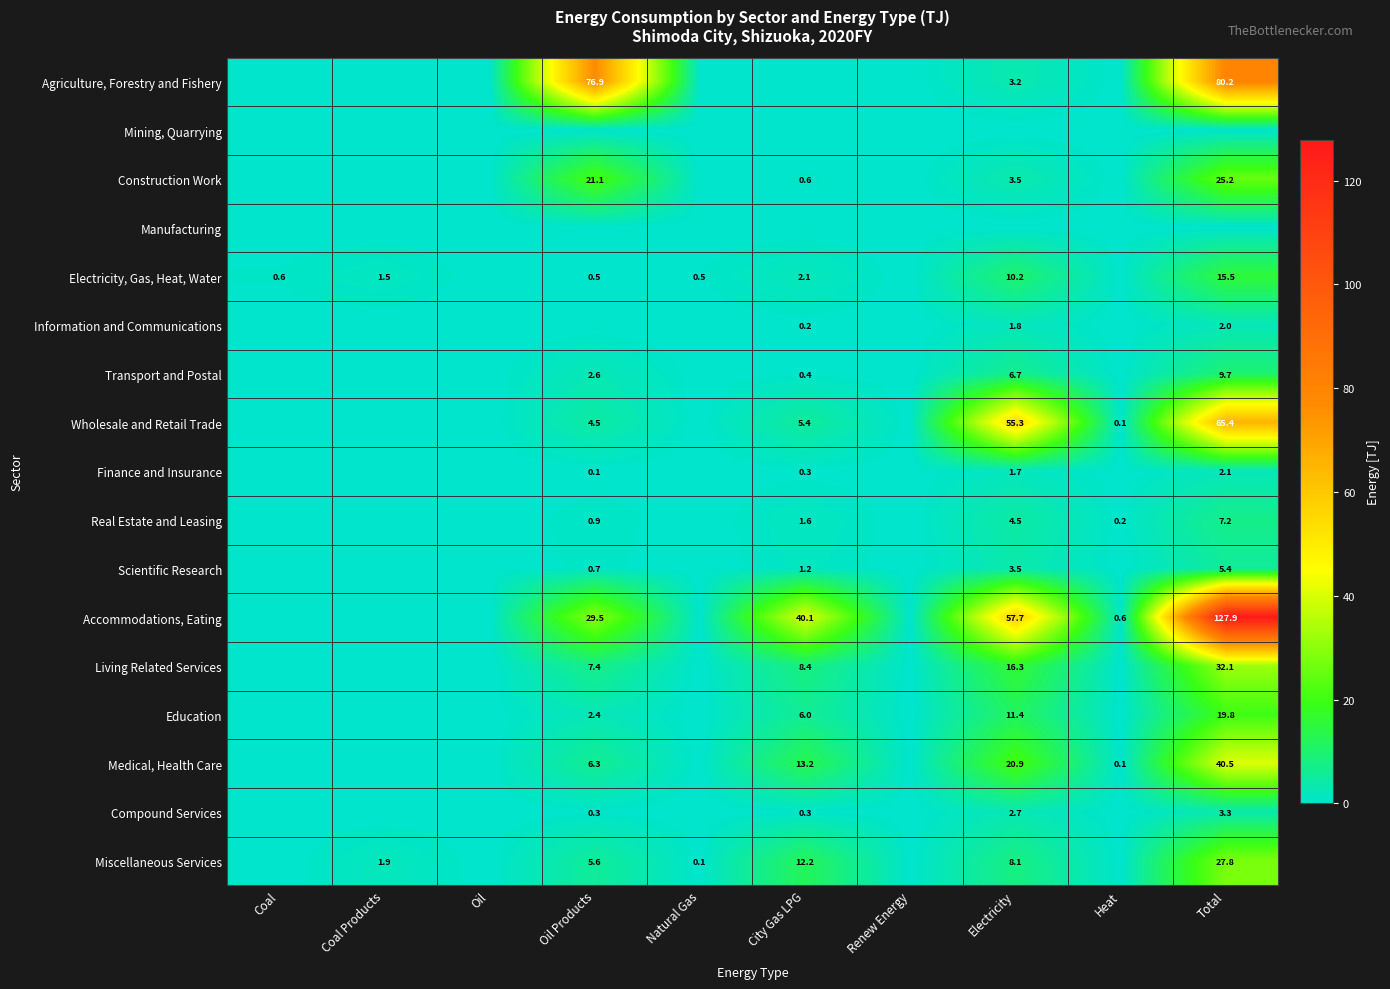

The value of Miscellaneous Services at Natural Gas is 0.1. True or false?

True